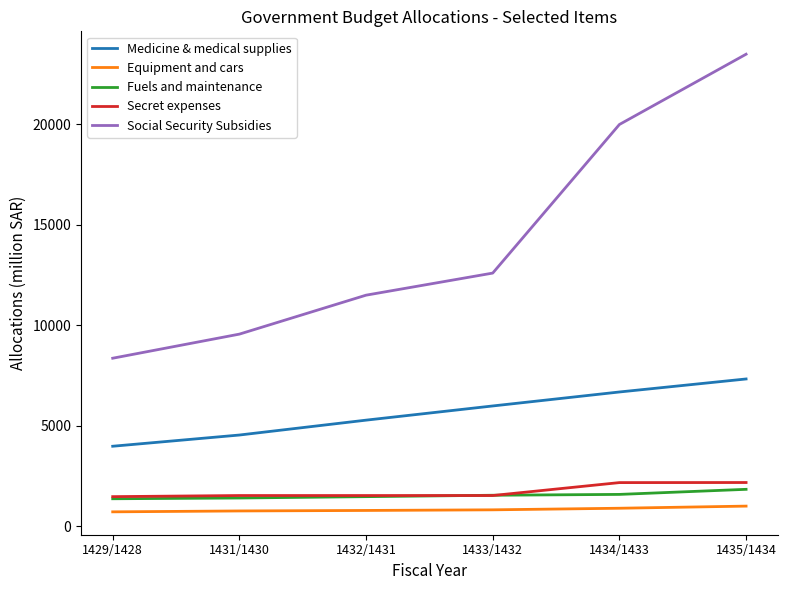

What is the spread (max minus min) of values at 1434/1433?

19111.0